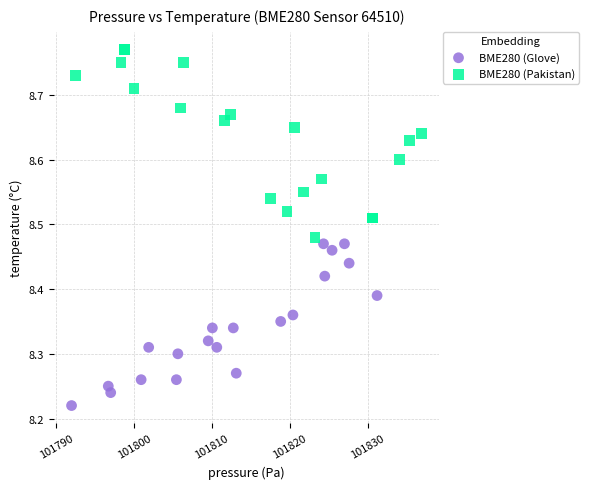

Which series reaches the maximum Y coordinate?

BME280 (Pakistan)